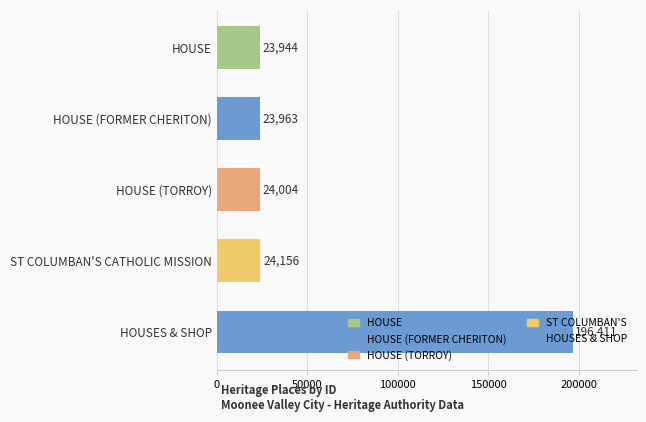

What is the difference between the maximum and second lowest values?

172448